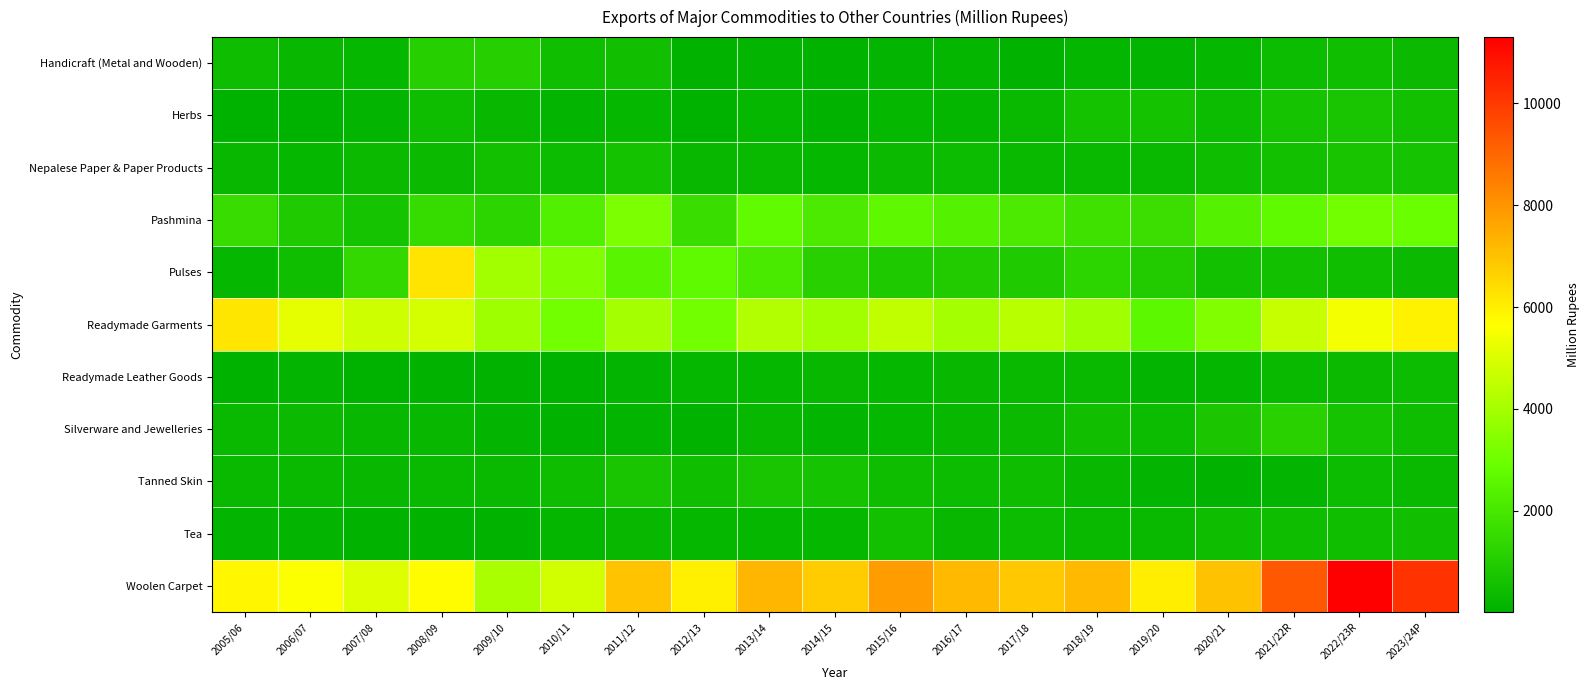

How many categories are shown in the chart?

19